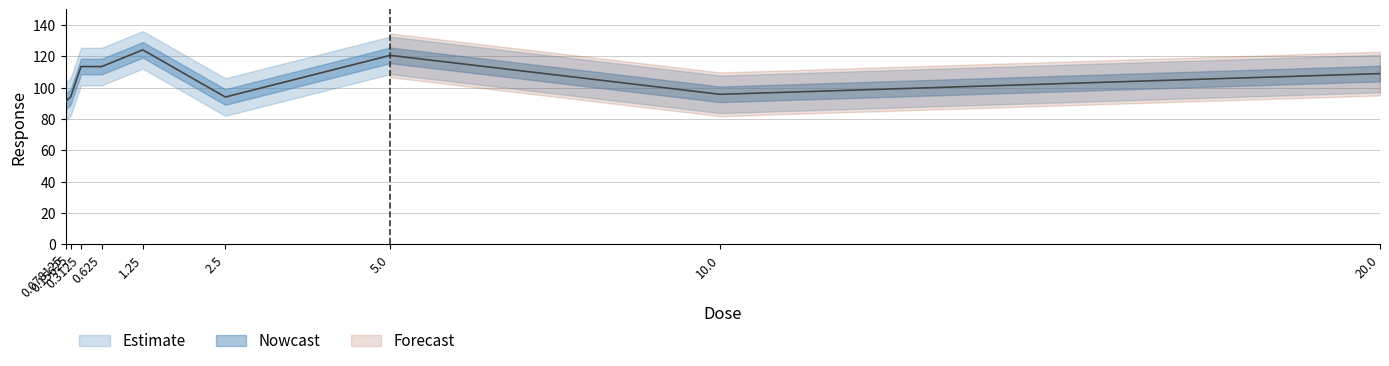

Which has a higher value, 0.078125 or 0.625?

0.625